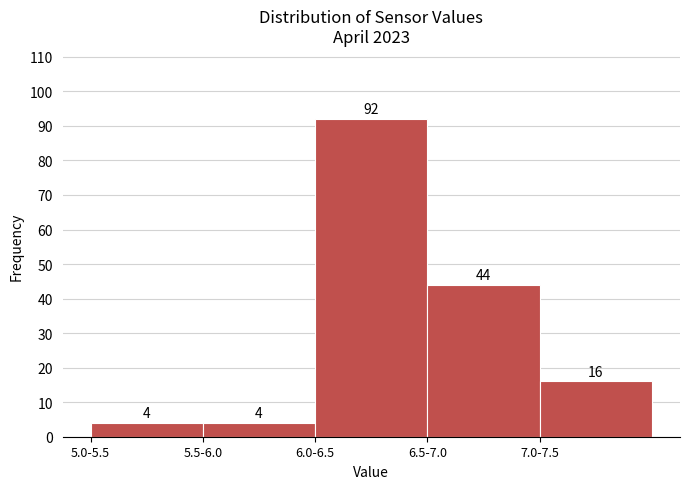

Reading left to right, transcribe all the data shown in this chart.

5.0-5.5=4	5.5-6.0=4	6.0-6.5=92	6.5-7.0=44	7.0-7.5=16